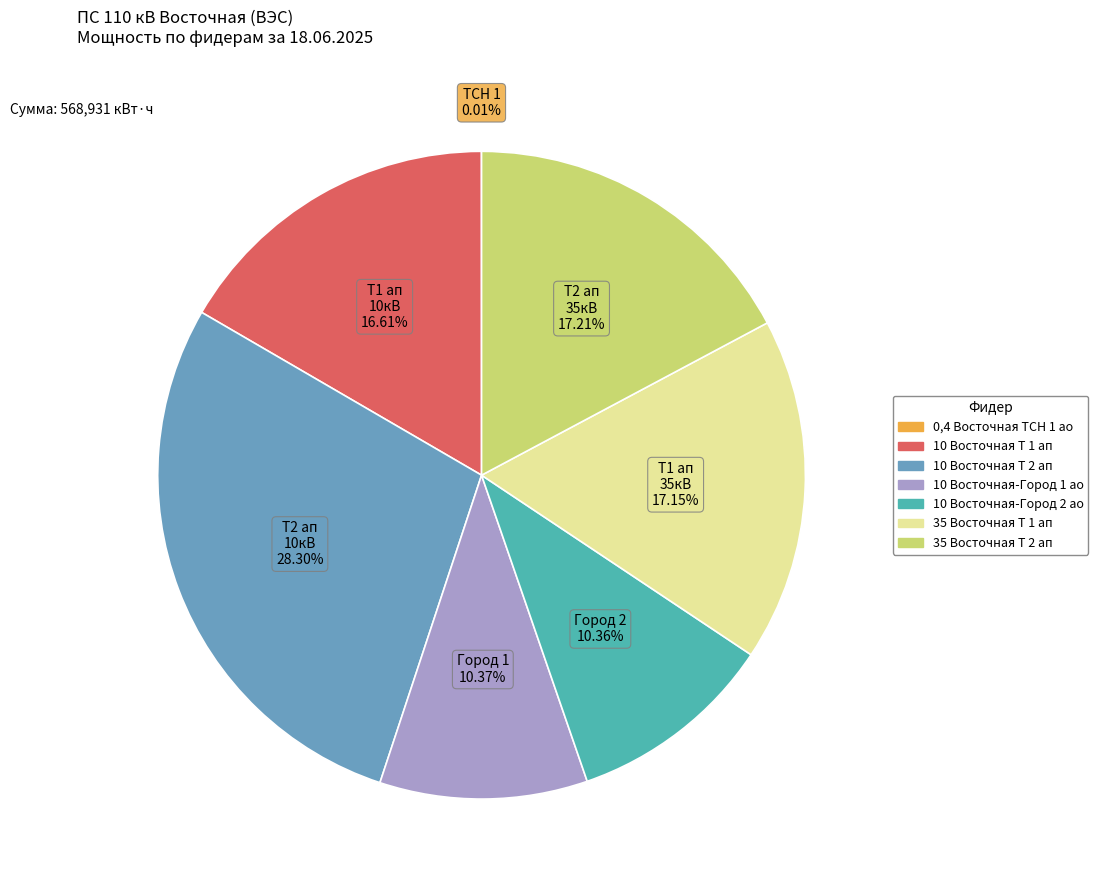

What percentage is the 10 Восточная Т 2 ап slice, to the nearest percent?

28%